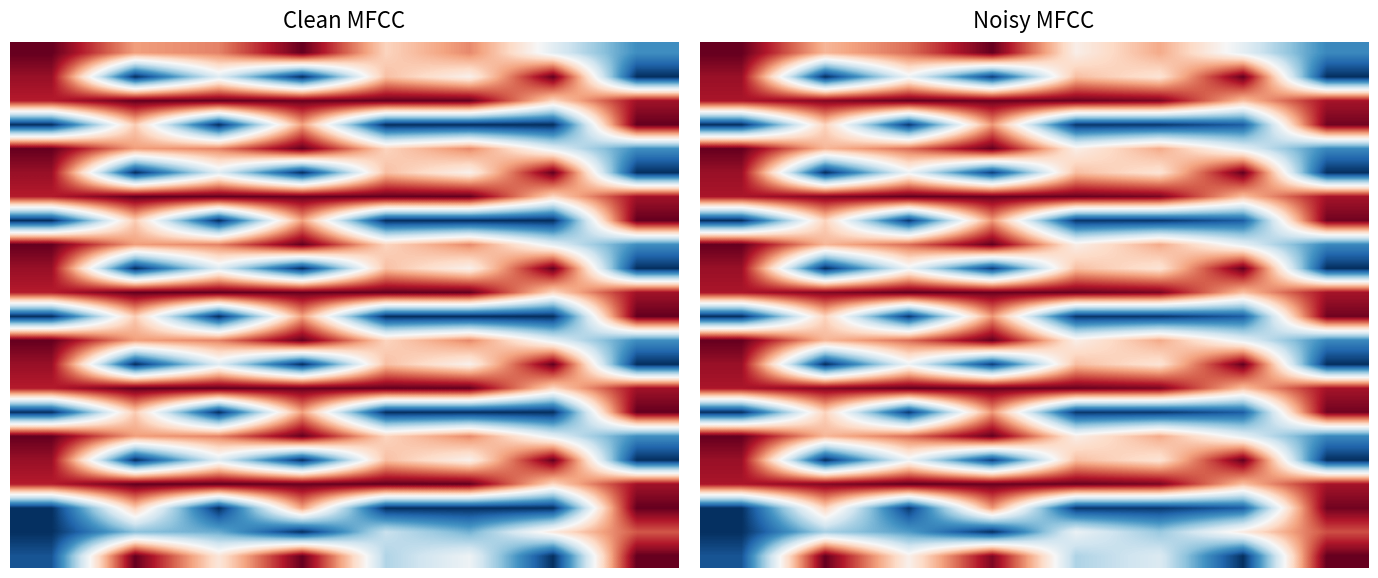

What is the total value across all series at 5?

12.0